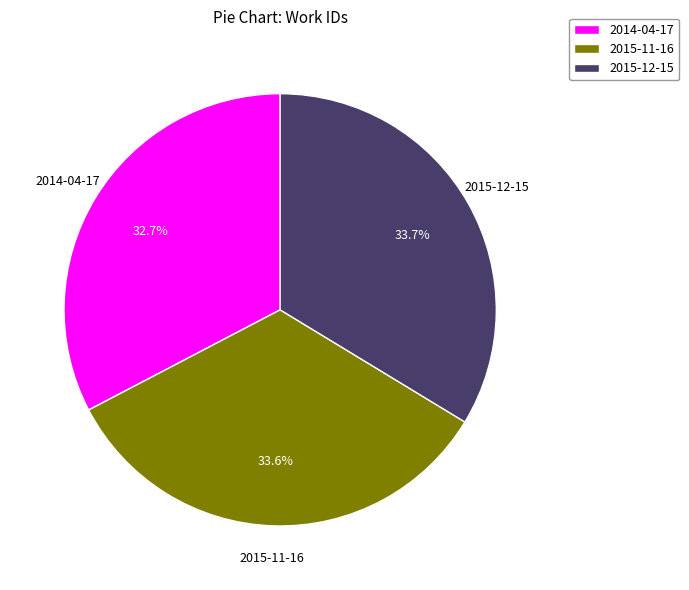

What is the smallest slice in the pie chart?

2014-04-17